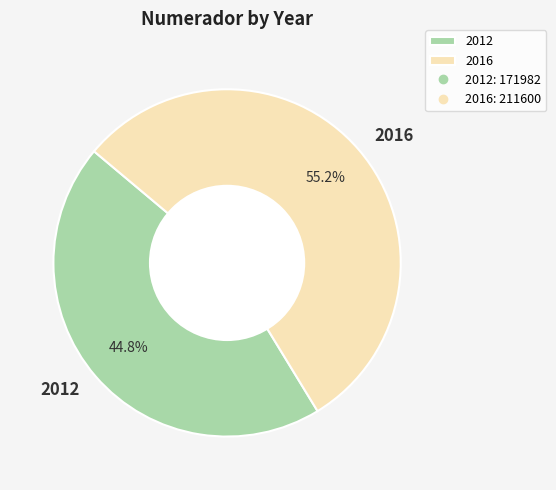

To the nearest percent, what percentage of the pie is 2016?

55%